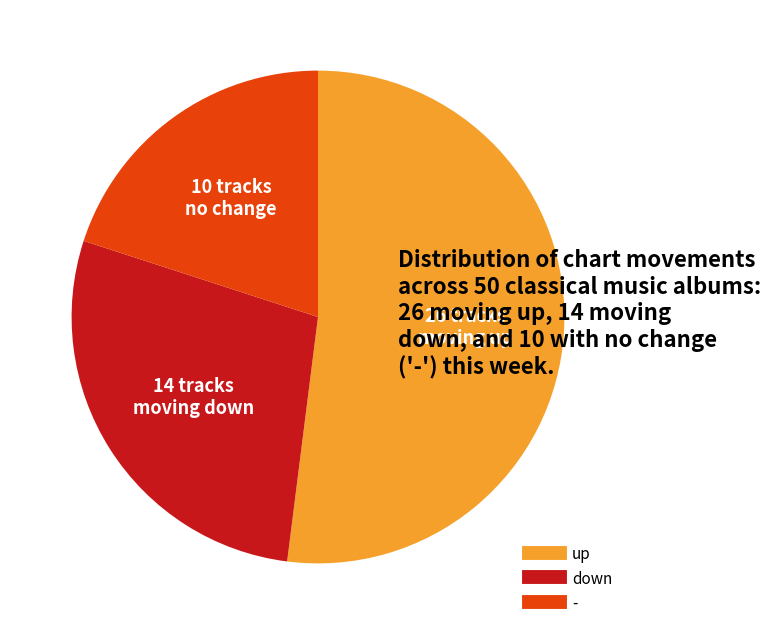

Which category has the smallest portion of the pie?

-